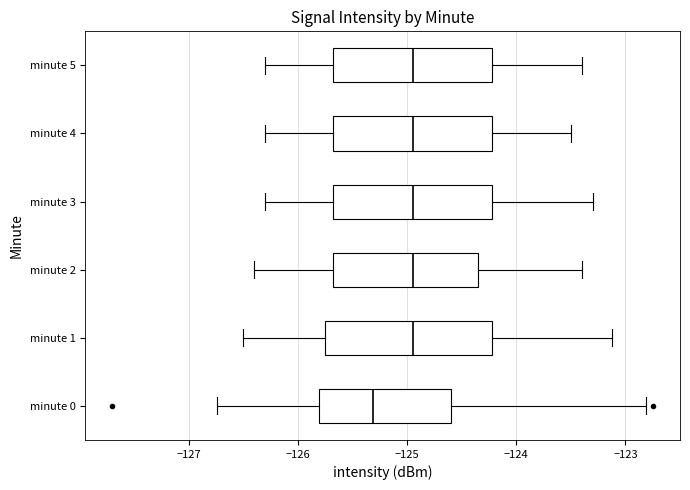

Where does the right whisker of the box for minute 2 end on the x-axis? The values are not printed on the chart, so give them approximately, as read against the axis.

-123.4